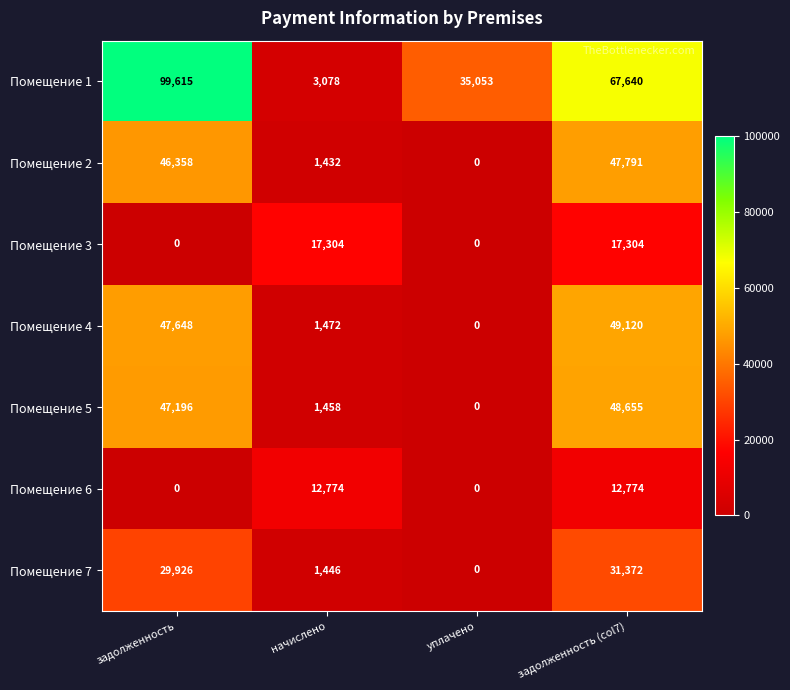

Reading left to right, what are all the values shown in this chart?

Помещение 1: 99615	3078	35053	67640
Помещение 2: 46358	1432	0	47791
Помещение 3: 0	17304	0	17304
Помещение 4: 47648	1472	0	49120
Помещение 5: 47196	1458	0	48655
Помещение 6: 0	12774	0	12774
Помещение 7: 29926	1446	0	31372